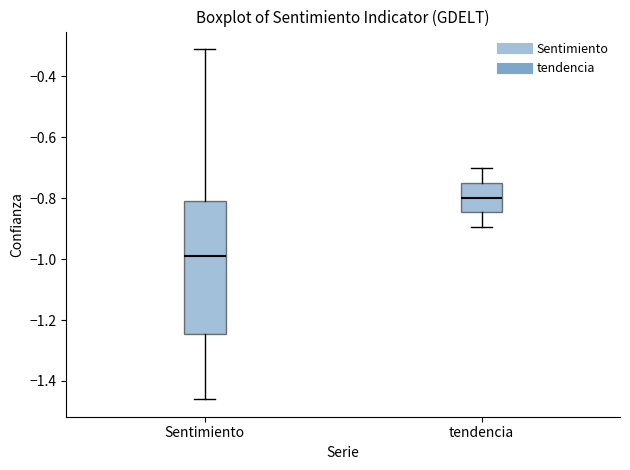

Where is the upper edge of the box for Sentimiento on the y-axis? The values are not printed on the chart, so give them approximately, as read against the axis.

-0.80